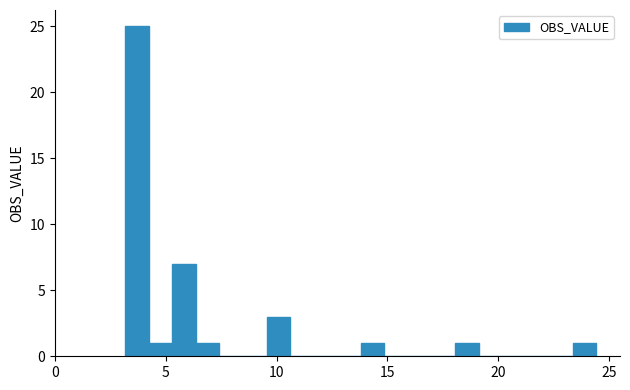

Around what value on the x-axis is the tallest bar? Give the approximate position of its centre, as read against the axis.

3.5